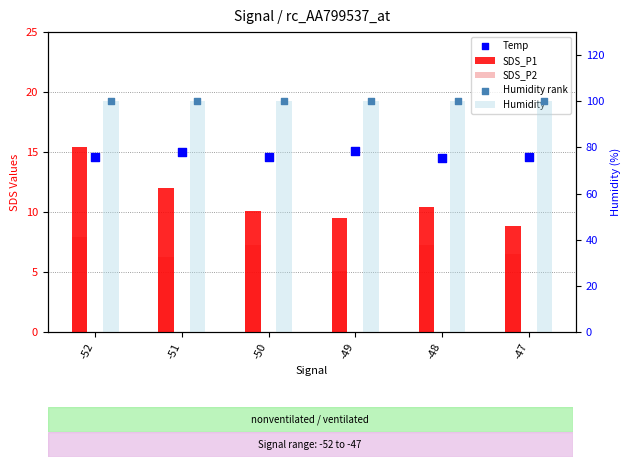

At how many categories does at least one series exceed 10?

6